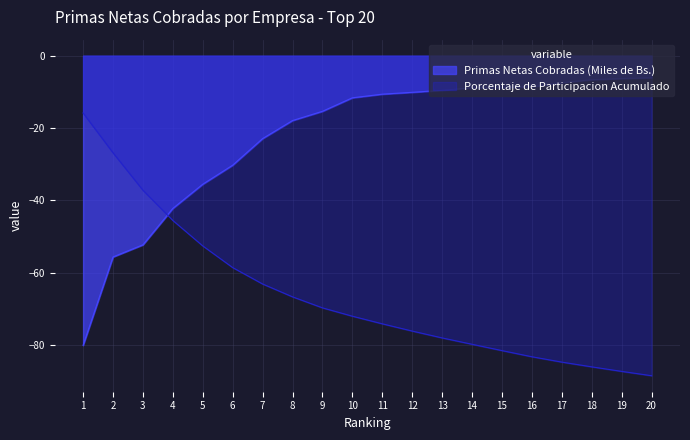

What is the value of the Porcentaje de Participacion Acumulado point at the 7th from the left?

-63.1